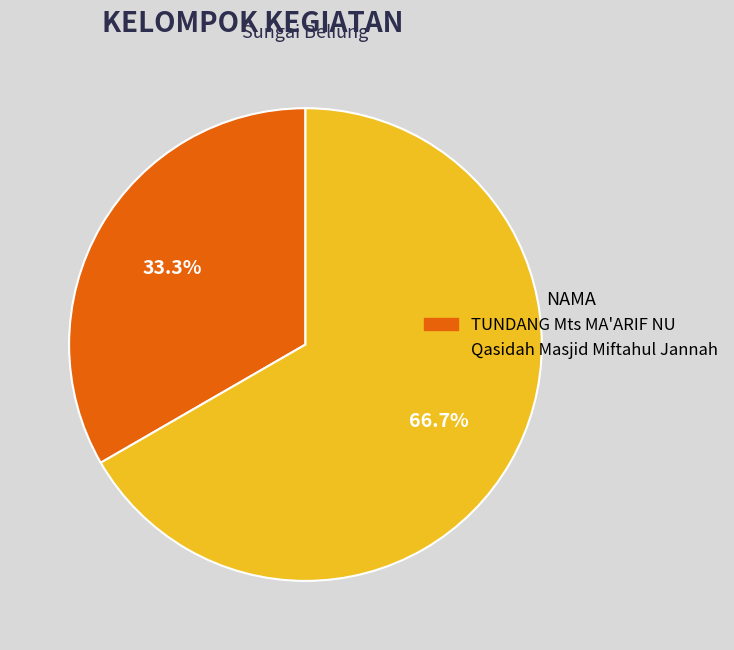

What portion of the pie excludes Qasidah Masjid Miftahul Jannah?

33.3%